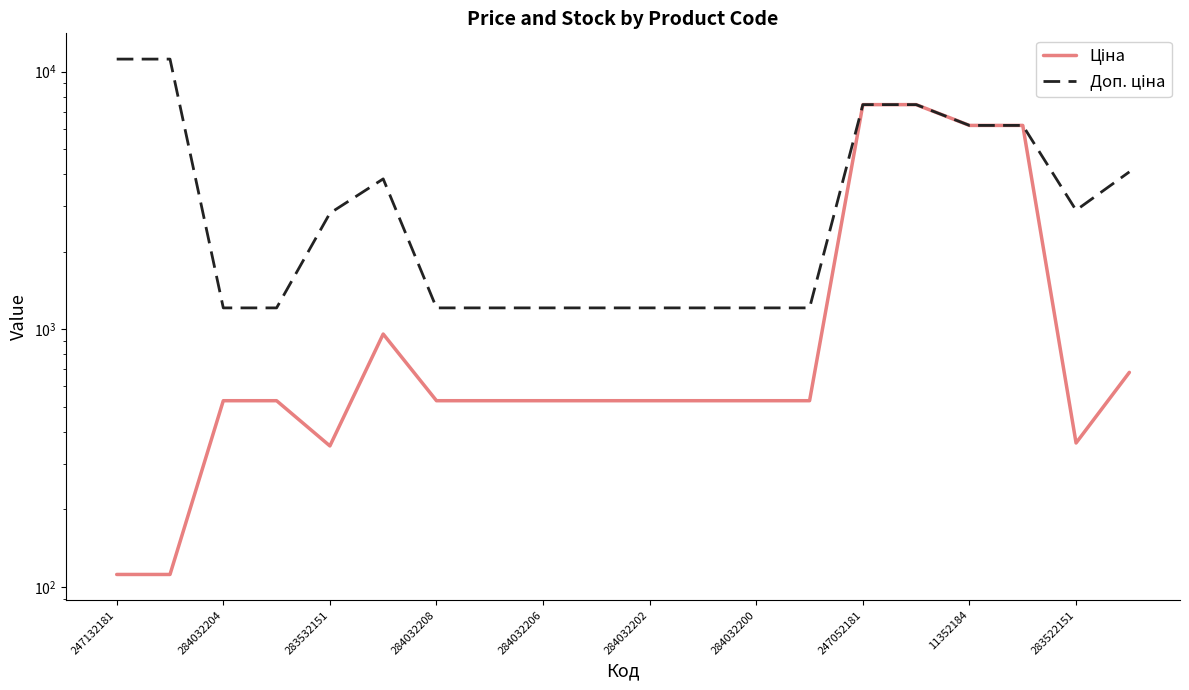

True or false: Ціна and Доп. ціна intersect in this chart.

False